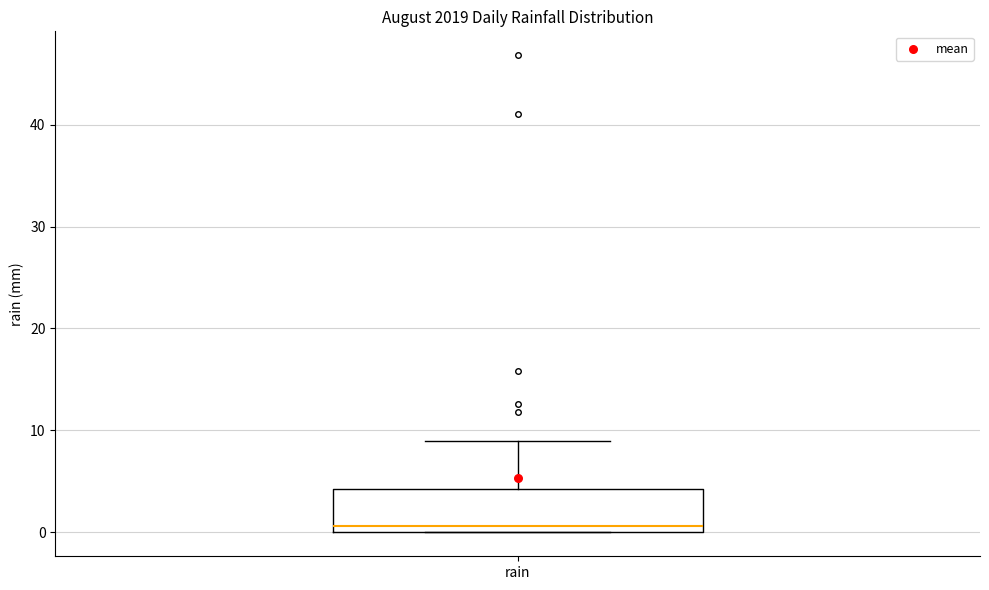

Transcribe this box plot: give where the median line is, the range the box spans, and where the two whiskers end, as read against the y-axis. The values are not printed on the chart, so give them approximately, as read against the axis.

median 1, box 0 to 4, whiskers 0 to 9